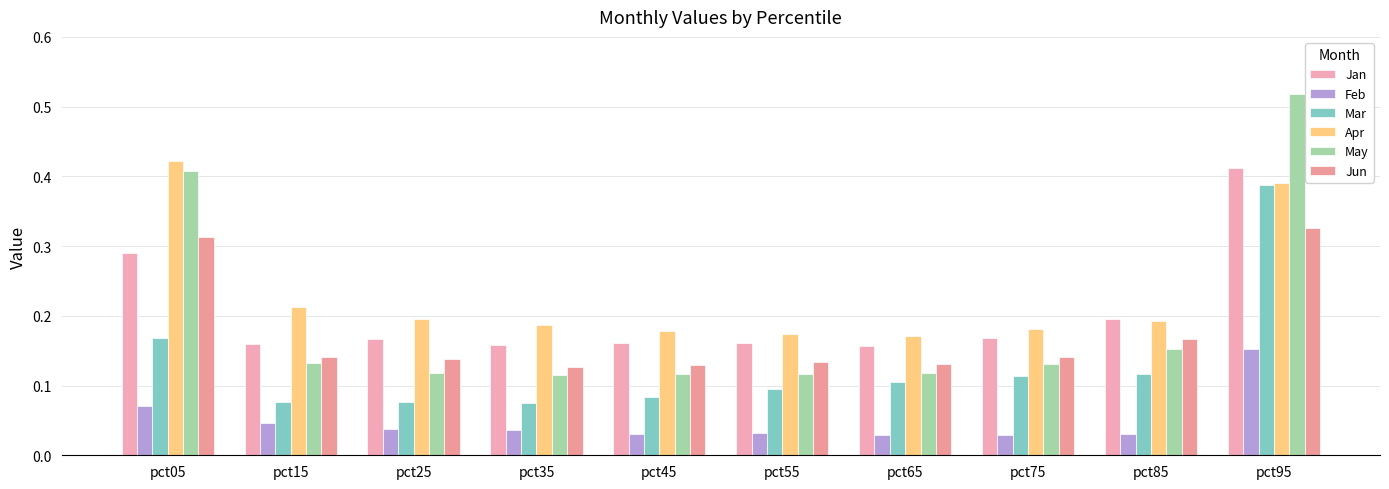

How many bars are there in total?

60